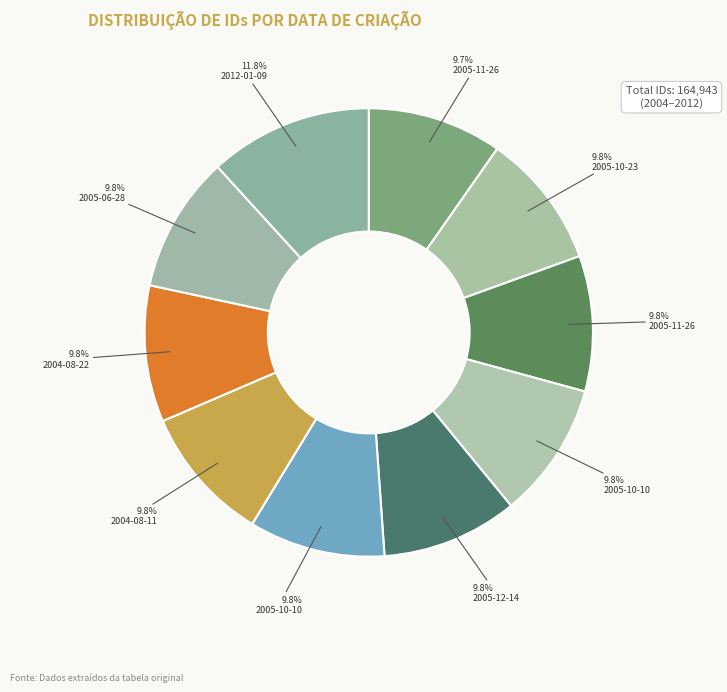

Count the number of slices in the pie.

10